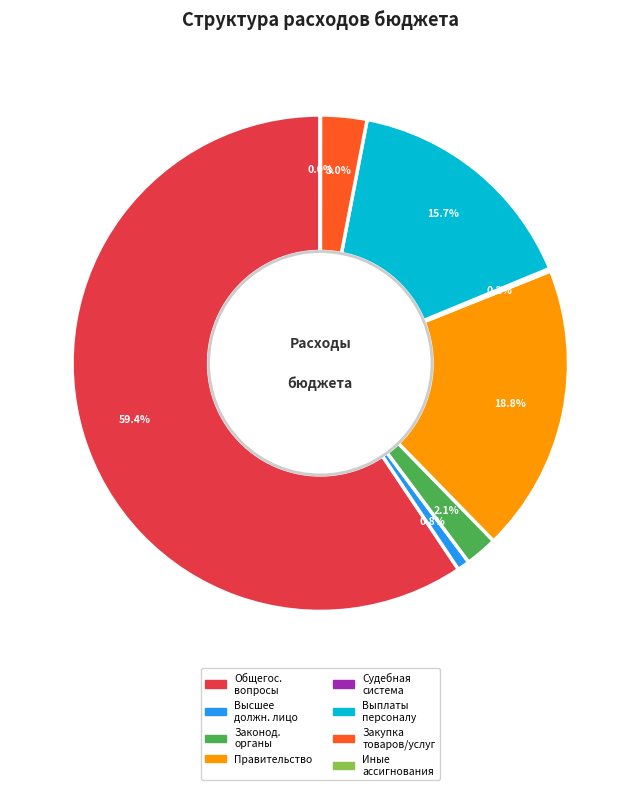

Is there any slice that represents more than half of the pie?

Yes